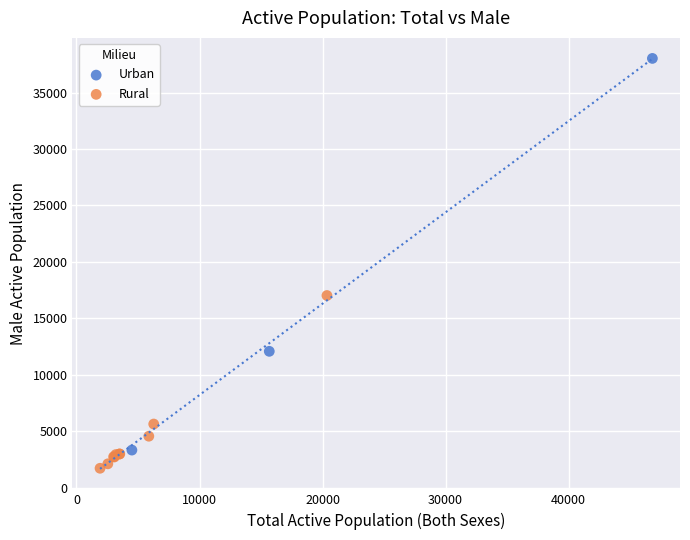

Which series reaches the maximum Y coordinate?

Urban